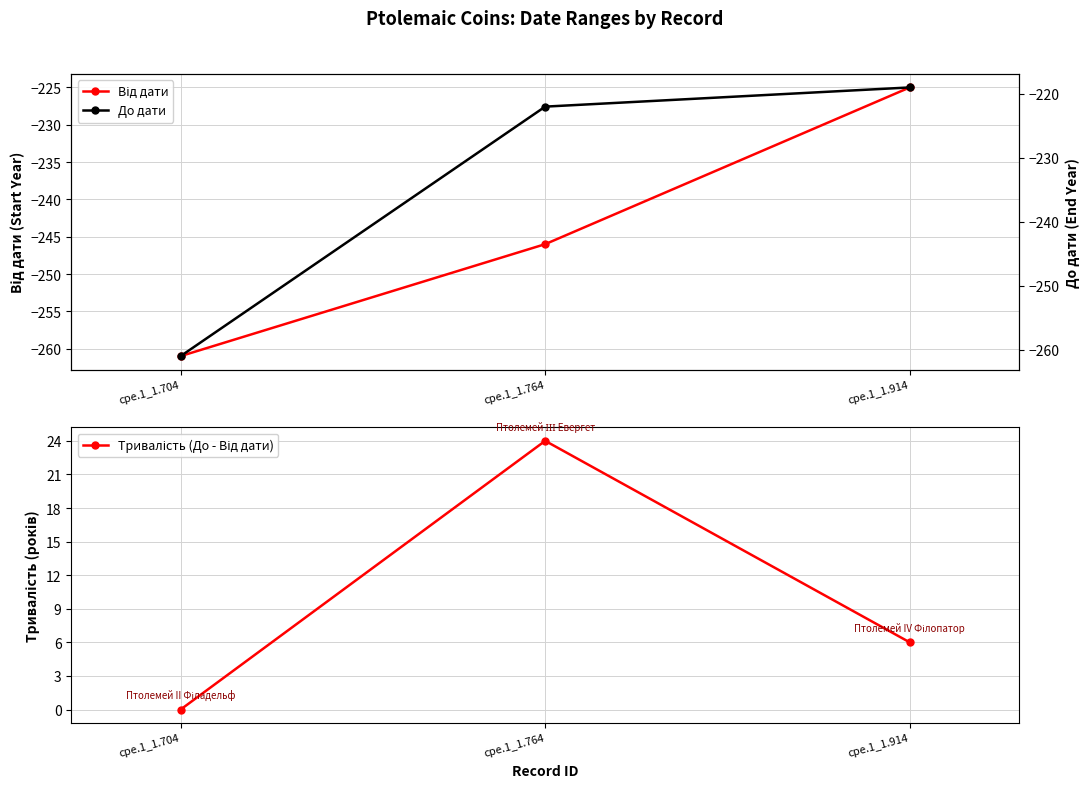

Where does the Тривалість (До - Від дати) series first go above 6?

cpe.1_1.764